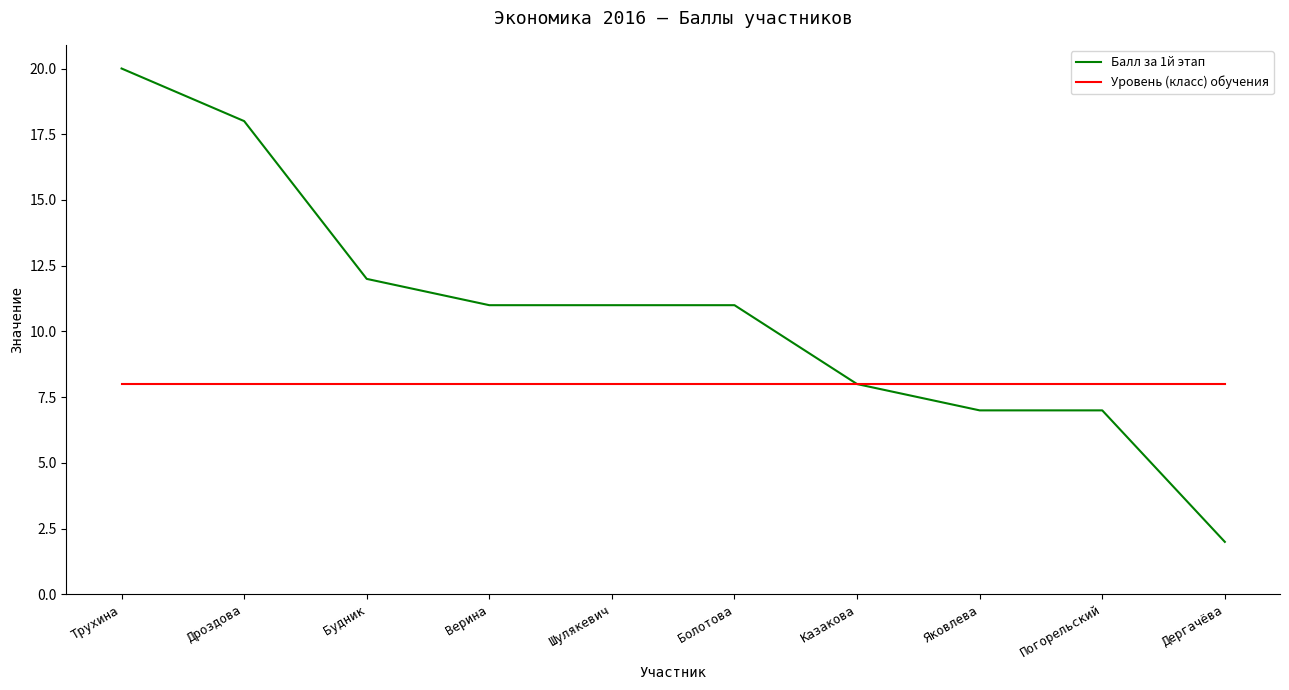

What is the difference between the second highest and minimum values in the Балл за 1й этап series?

16